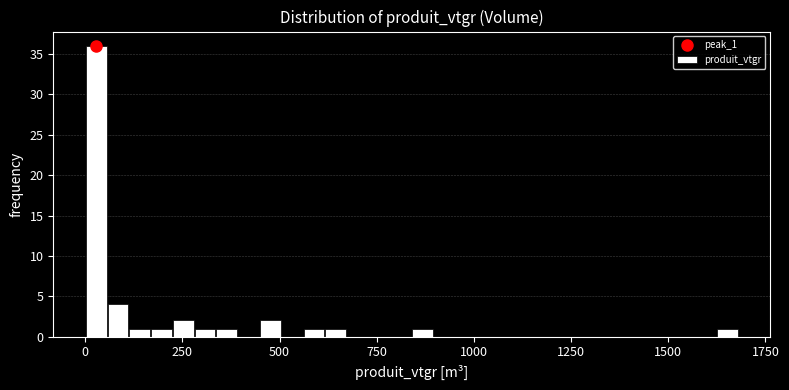

Read against the x-axis, roughly where is the centre of the tallest bar?

50